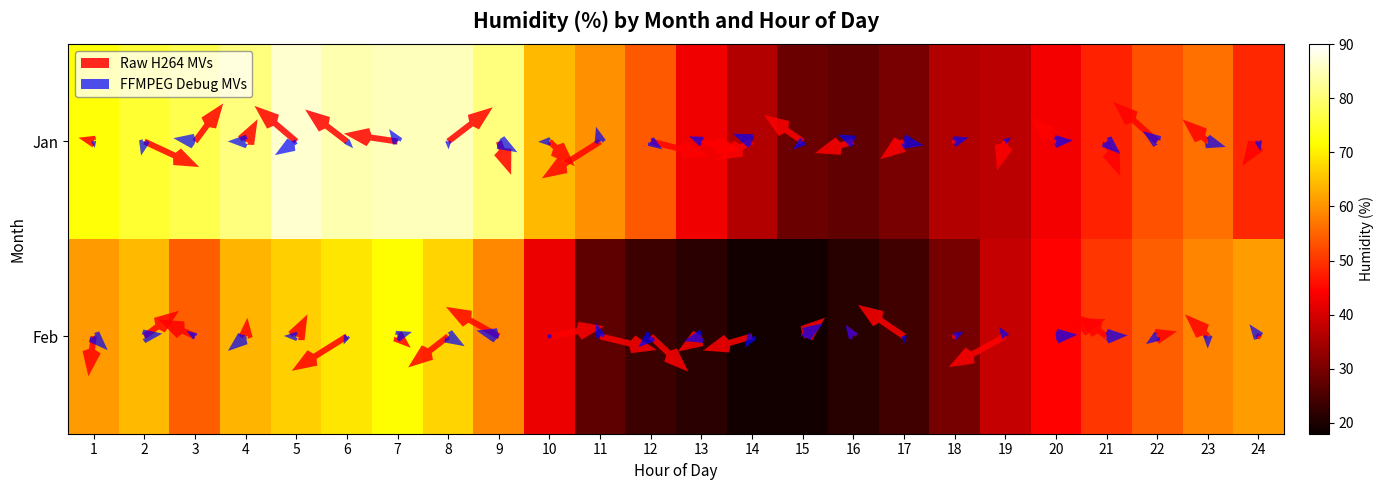

Reading left to right, transcribe all the data shown in this chart.

Month 1 (Jan): 72.0	75.3	77.2	80.5	86.4	84.3	85.0	85.2	80.7	64.3	59.9	53.9	43.0	36.1	28.6	27.4	30.0	36.1	37.1	43.1	48.0	52.9	56.4	48.5
Month 2 (Feb): 60.8	64.4	54.4	63.6	66.5	69.0	71.5	67.2	58.8	42.3	27.2	23.5	21.4	19.1	18.9	21.2	24.1	29.8	38.2	44.6	50.1	54.3	58.7	61.2